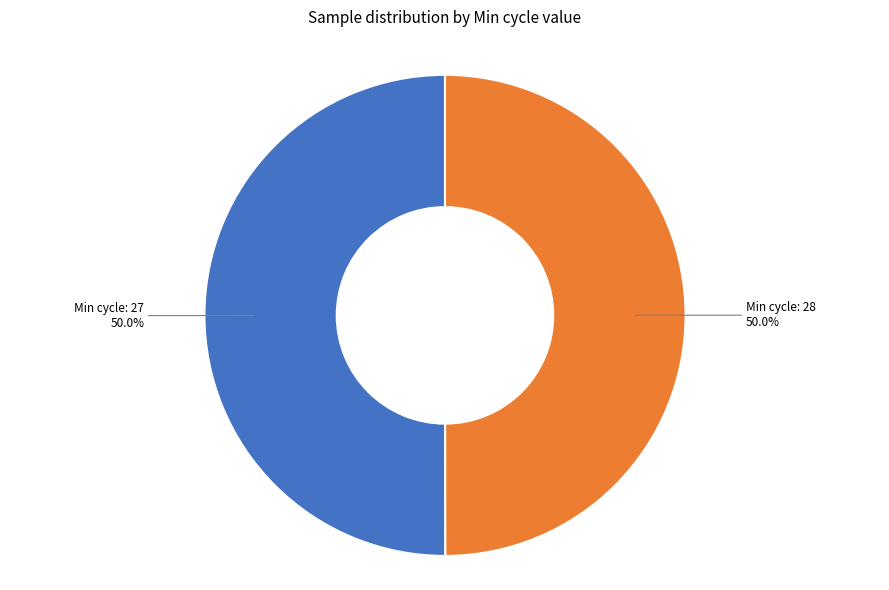

What percentage is NOT represented by Min cycle: 28?

50.0%